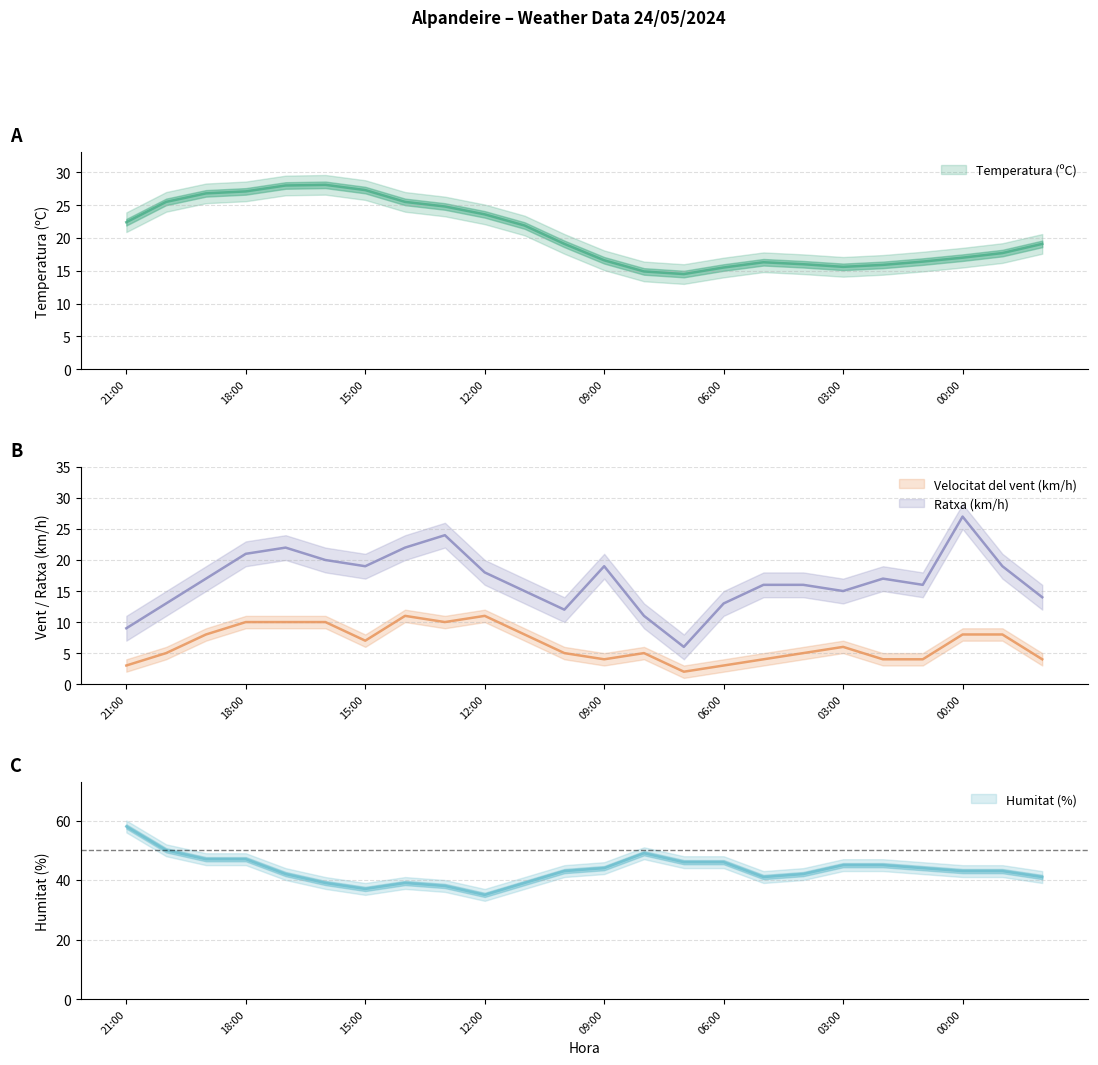

What position from the right is 01:00?

4